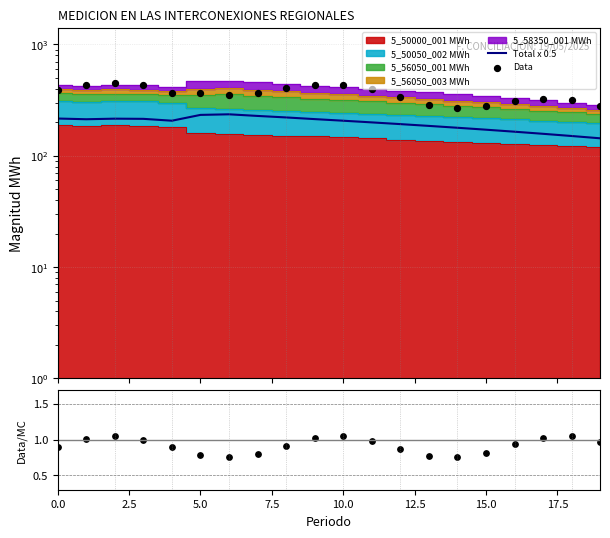

Which series has the largest total across all categories?

Data